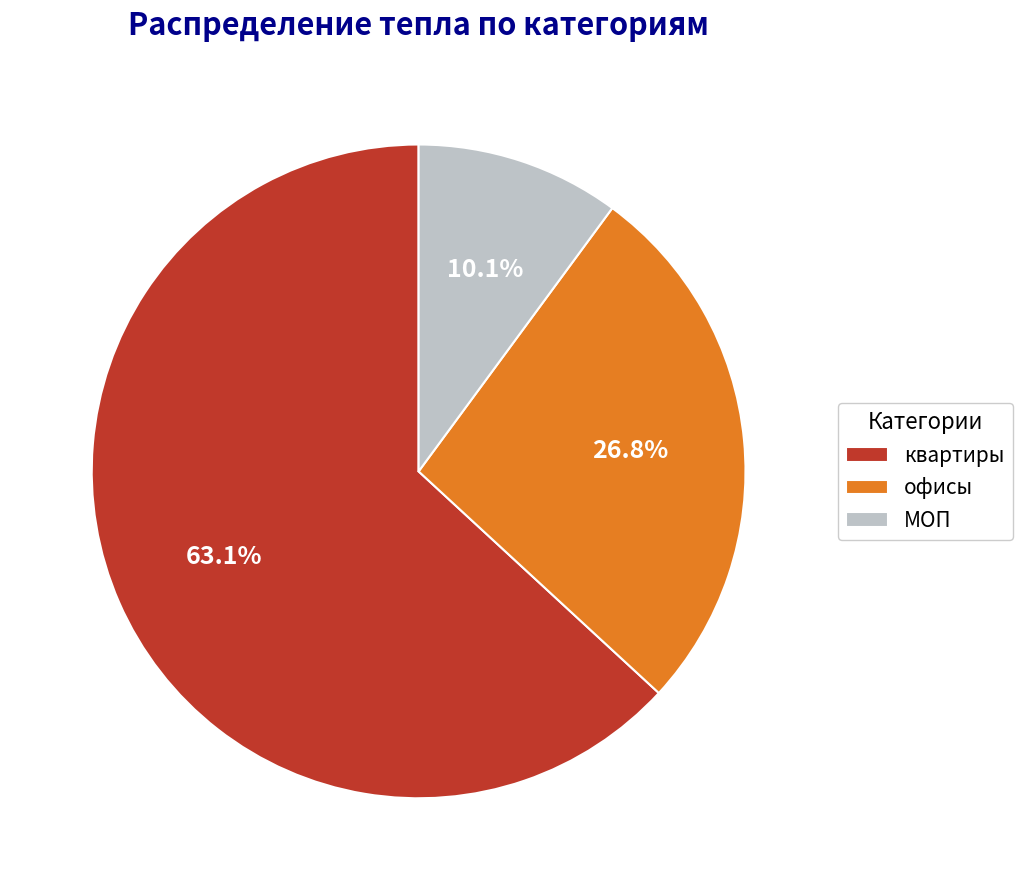

To the nearest percent, what is the difference between the квартиры and МОП slice percentages?

53%